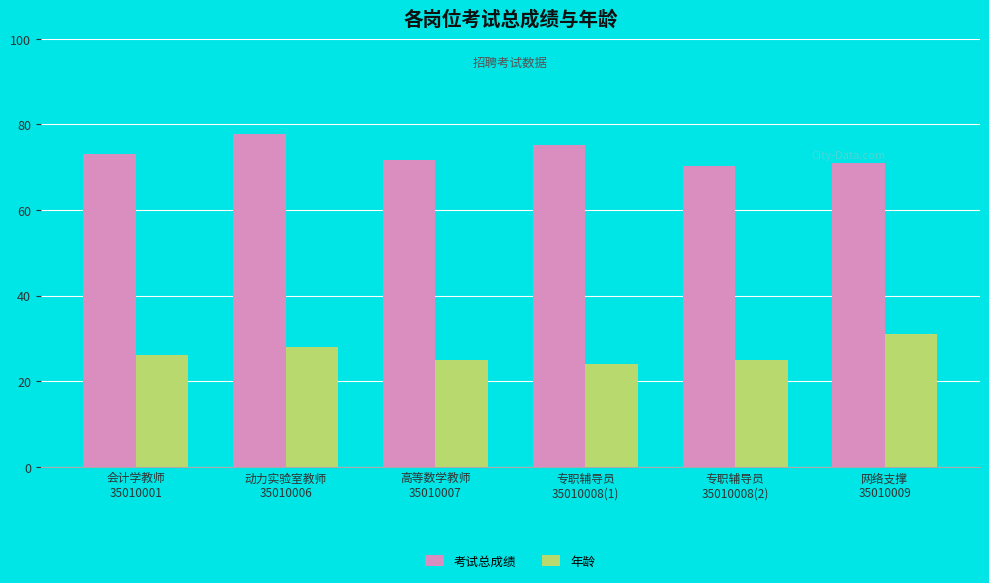

Which category has the lowest value in the 年龄 series?

专职辅导员
35010008(1)